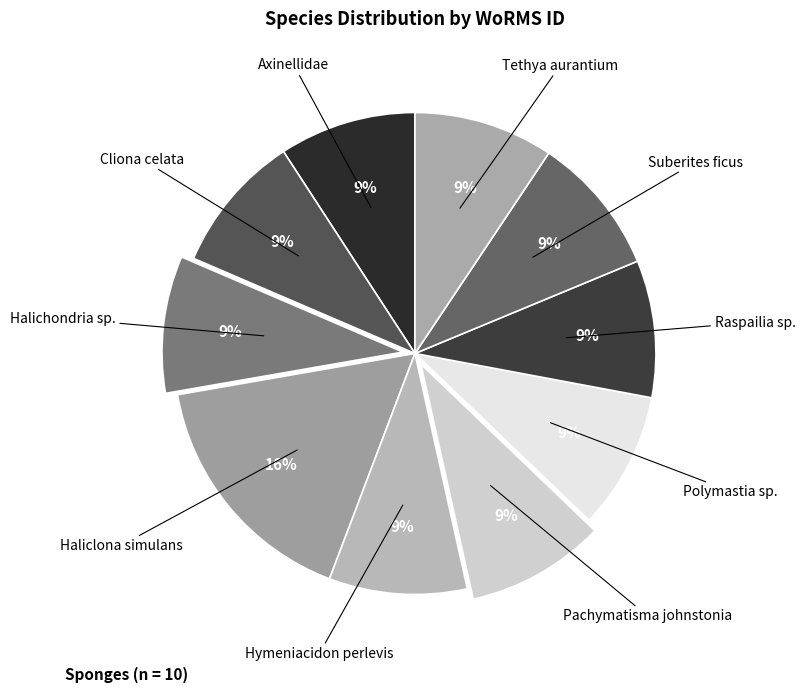

Is it true that Hymeniacidon perlevis is 1% of the pie?

False